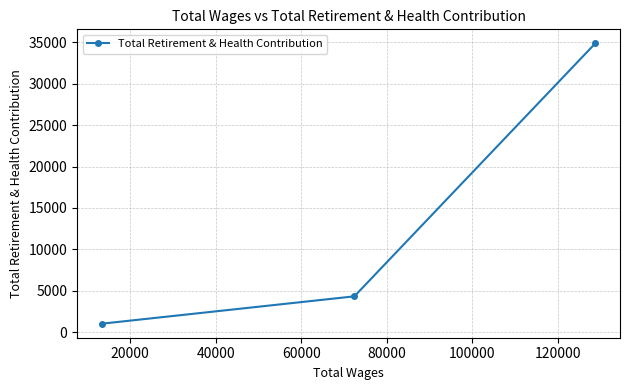

What is the average value?

13414